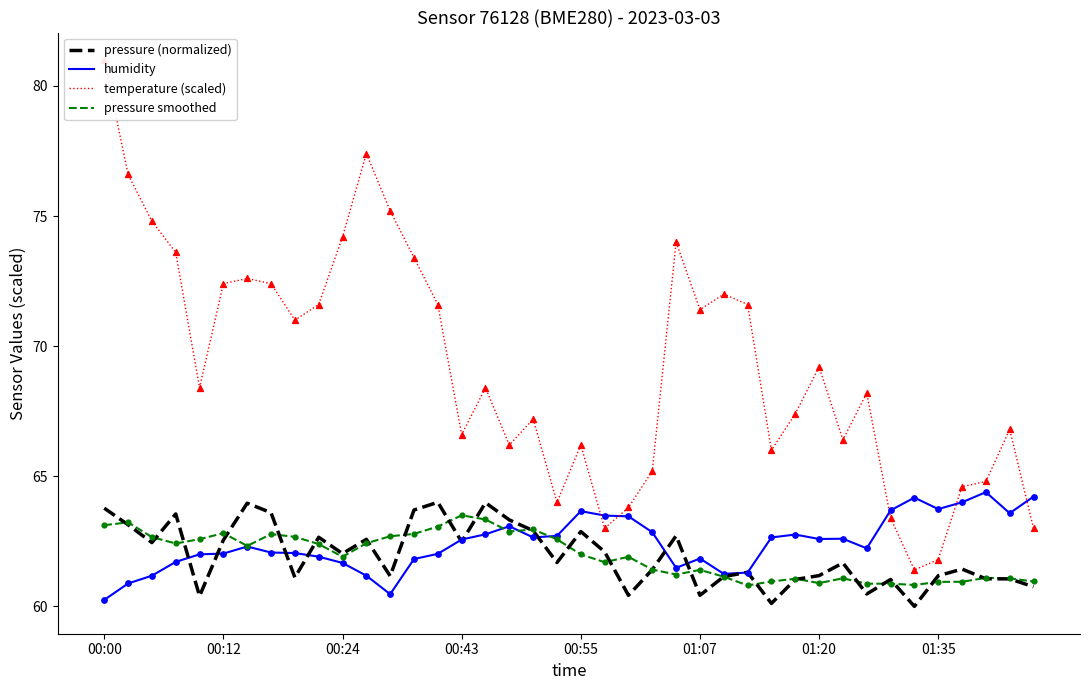

Is the value of humidity at 00:24 greater than the value of pressure smoothed at 01:07?

Yes